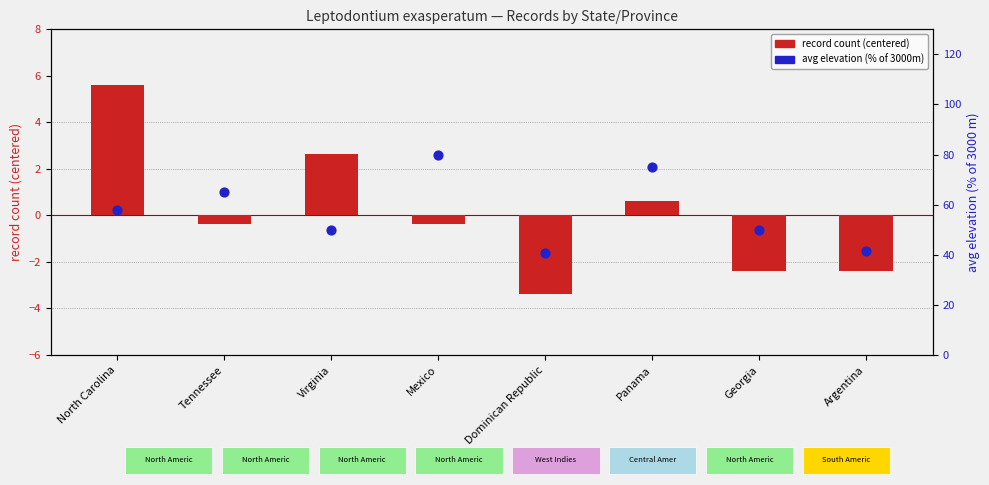

Which series reaches the maximum Y coordinate?

avg elevation (% of 3000m)